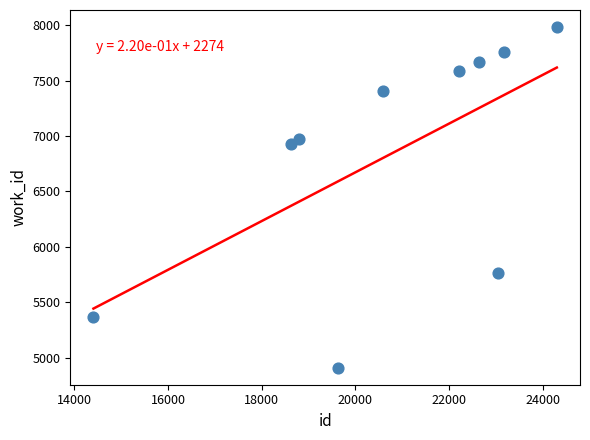

What is the range of X values (max minus min)?

9893